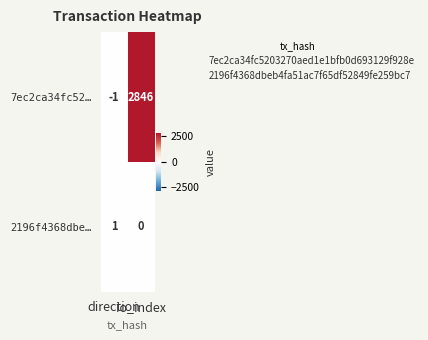

Count the number of data series in this chart.

2